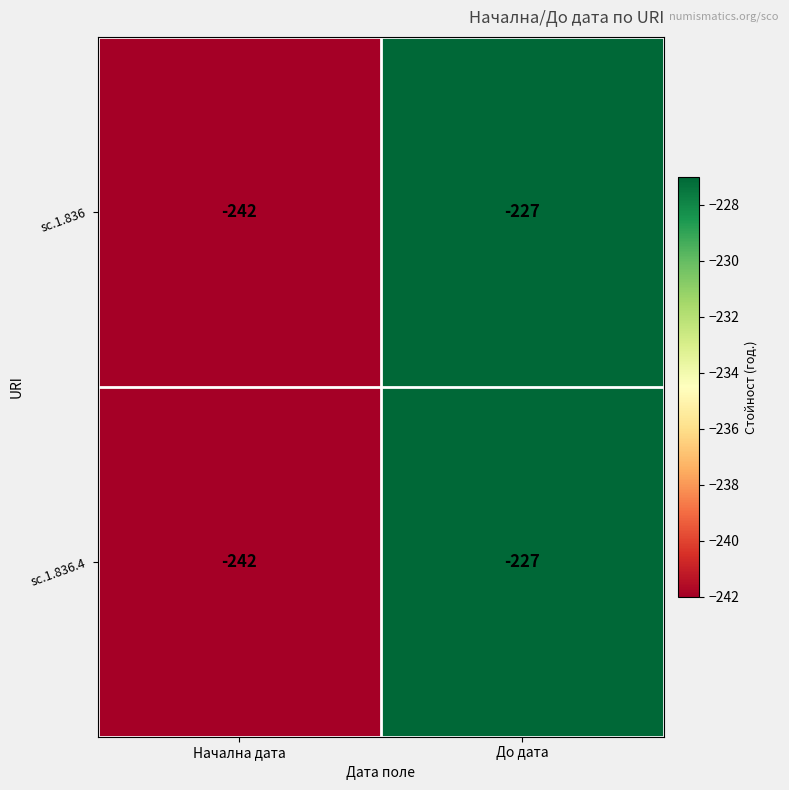

List the labels in order of sc.1.836 value, largest first.

До дата, Начална дата